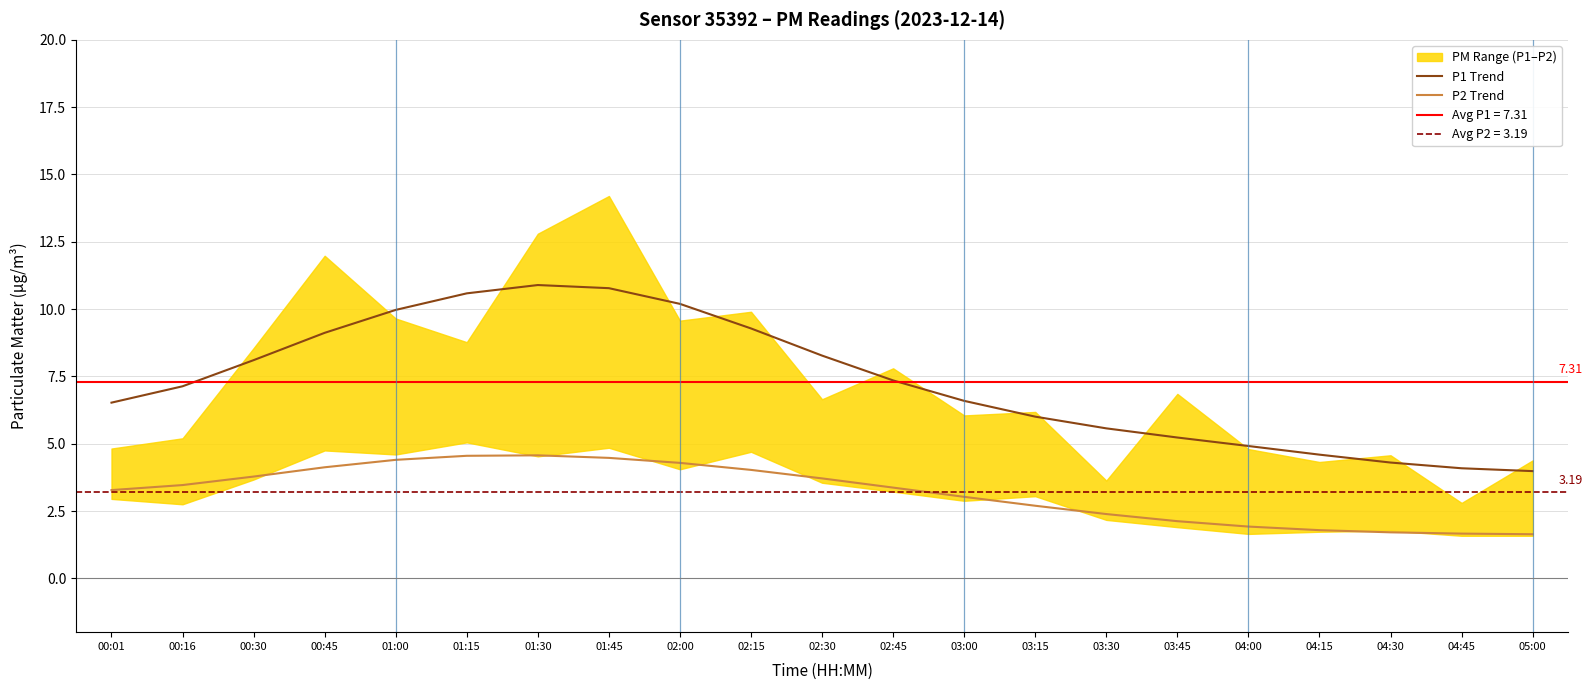

True or false: P2 Trend and P1 Trend cross at least once.

False